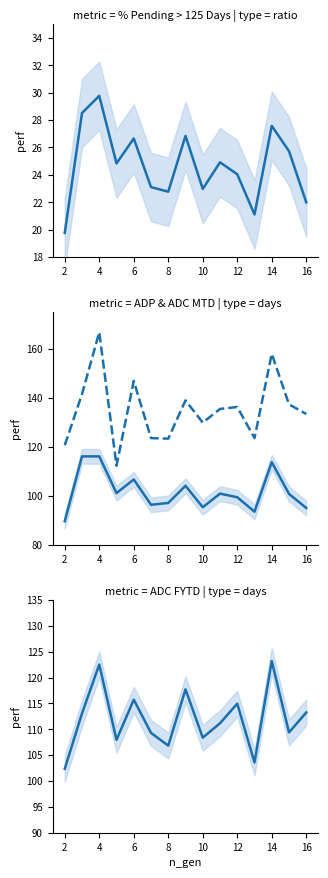

Is it true that ADC MTD equals 236.0 at 14?

False